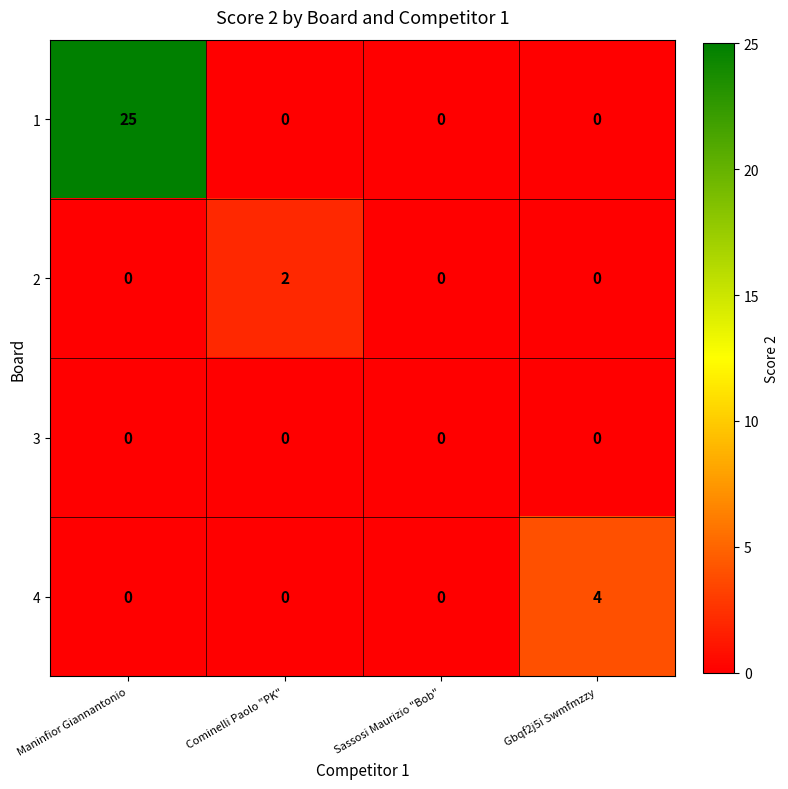

What is the maximum value shown in the chart?

25